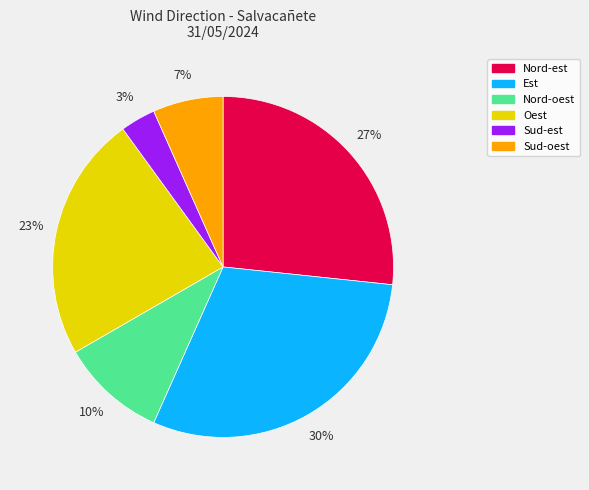

To the nearest percent, what is the difference between the Sud-est and Est slice percentages?

27%